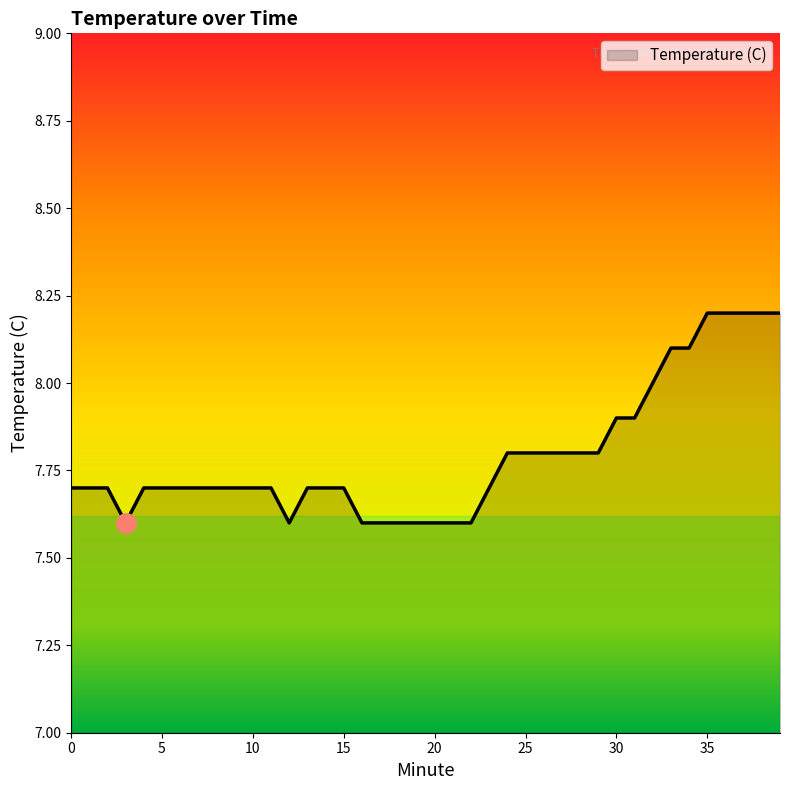

How many lines are shown in the chart?

1